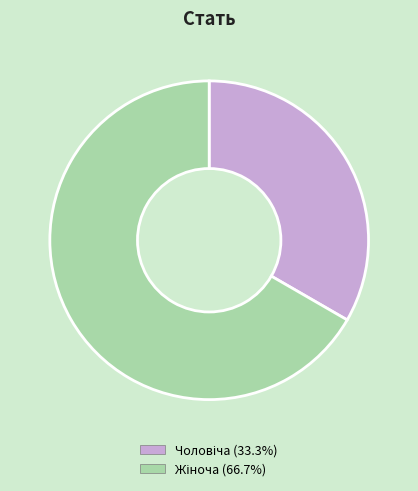

Is there any slice that represents more than half of the pie?

Yes